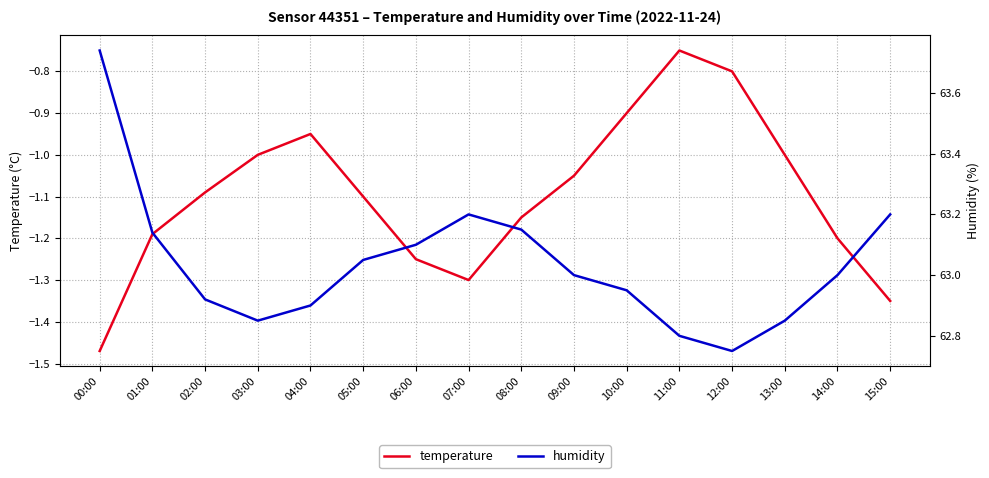

What value does the humidity series have at 08:00?

63.1